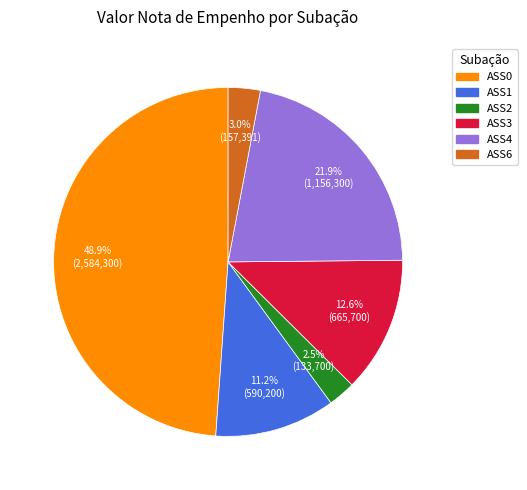

Combined, do ASS0 and ASS6 account for over 50%?

Yes